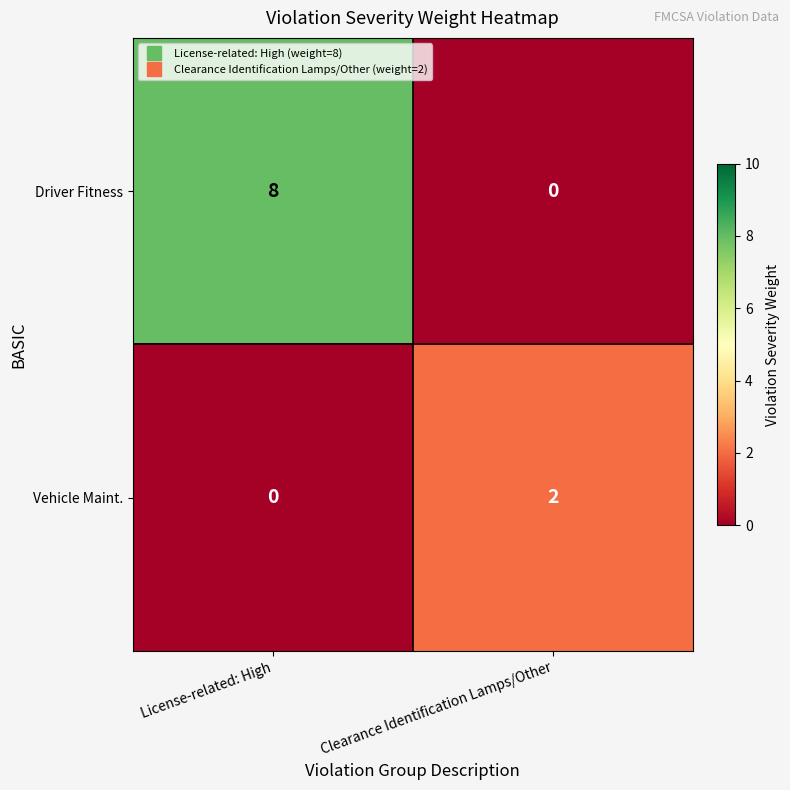

Rank the series by their maximum value, from highest to lowest.

Driver Fitness, Vehicle Maint.